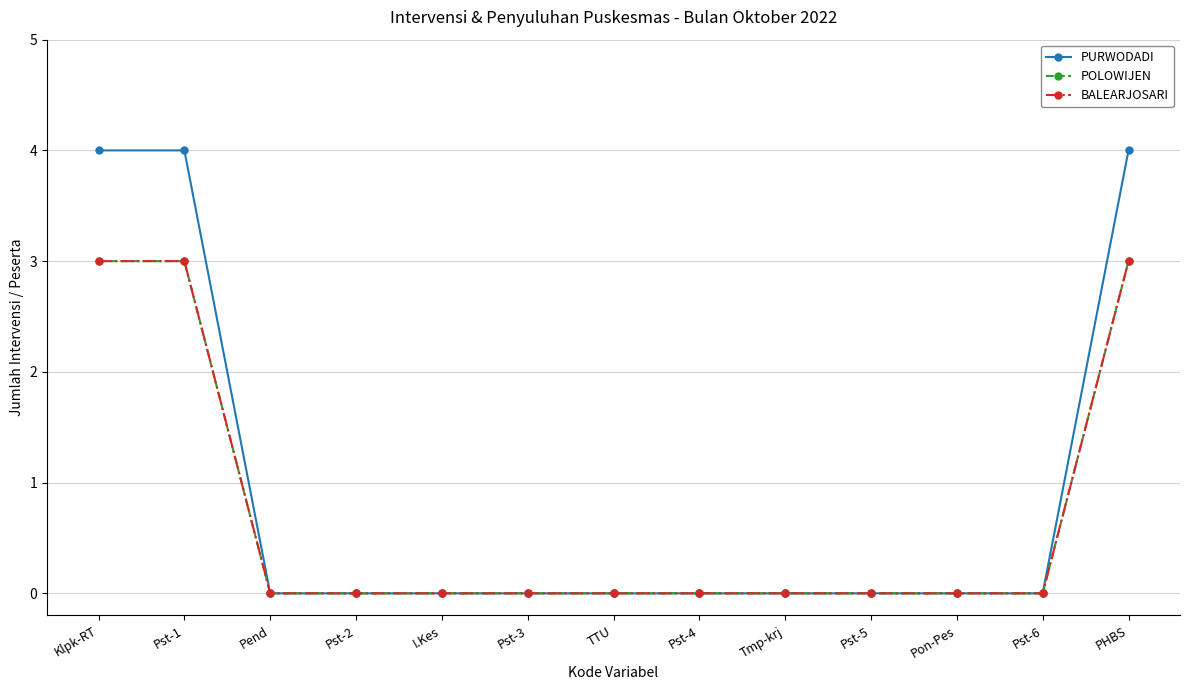

Is it true that POLOWIJEN equals 3 at PHBS?

True